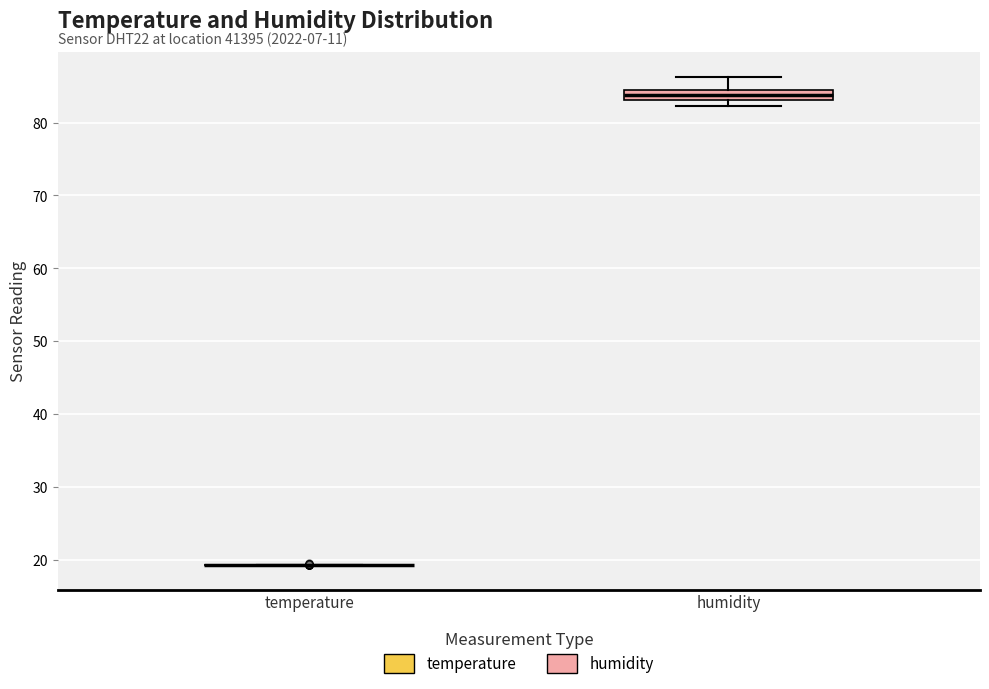

Comparing the boxes themselves (not the whiskers), which one is the tallest?

humidity